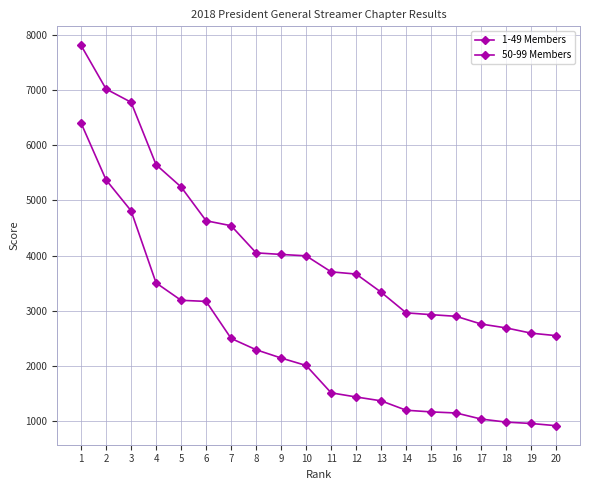

What is the sum of all 1-49 Members values?

47146